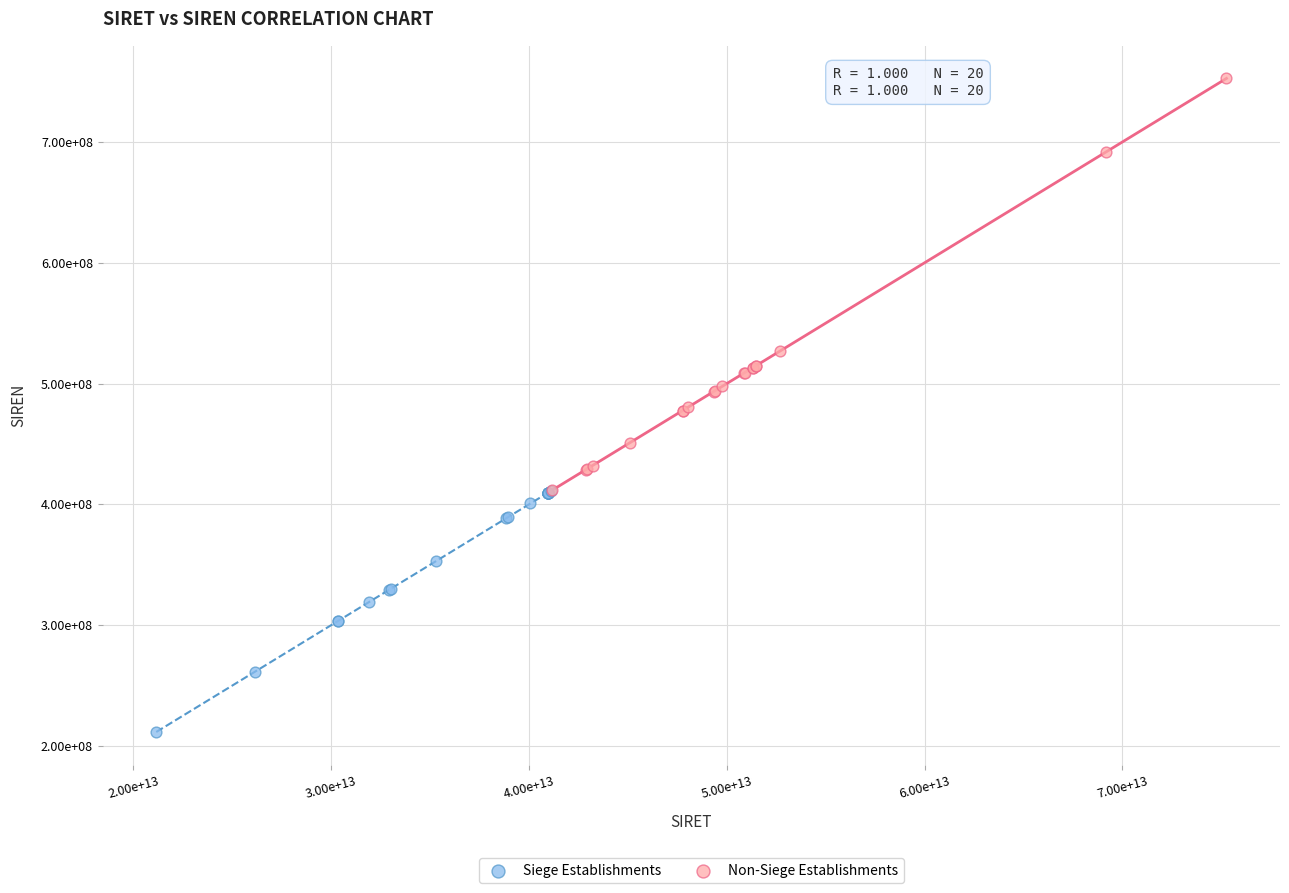

Which series contains the highest Y value?

Non-Siege Establishments